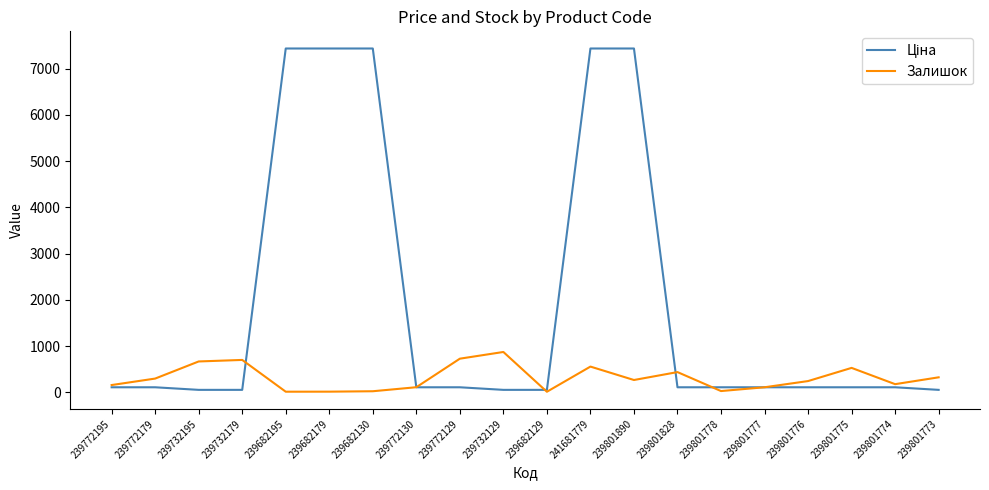

Is it true that Залишок equals 140.3 at 241681779?

False